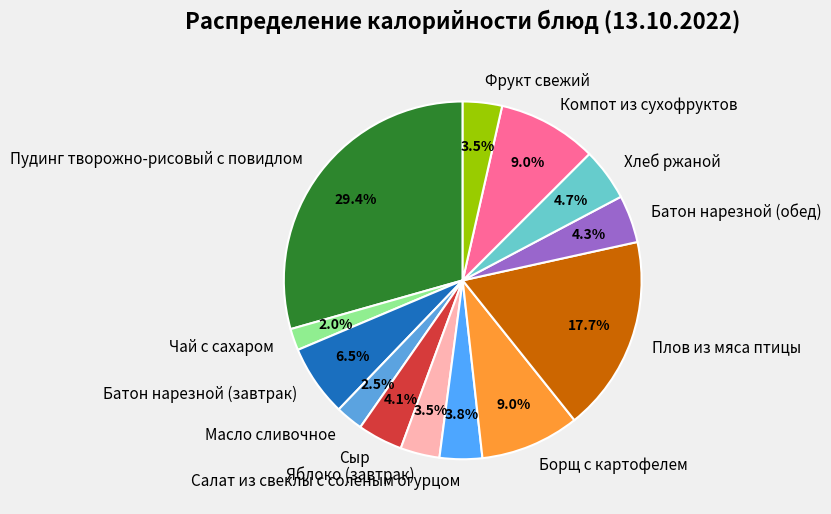

What percentage is the Борщ с картофелем slice, to the nearest percent?

9%